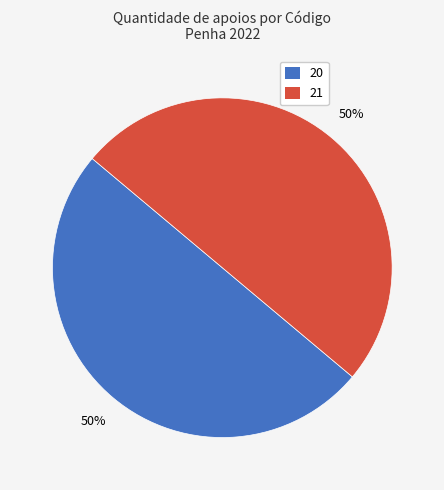

Count the number of slices in the pie.

2